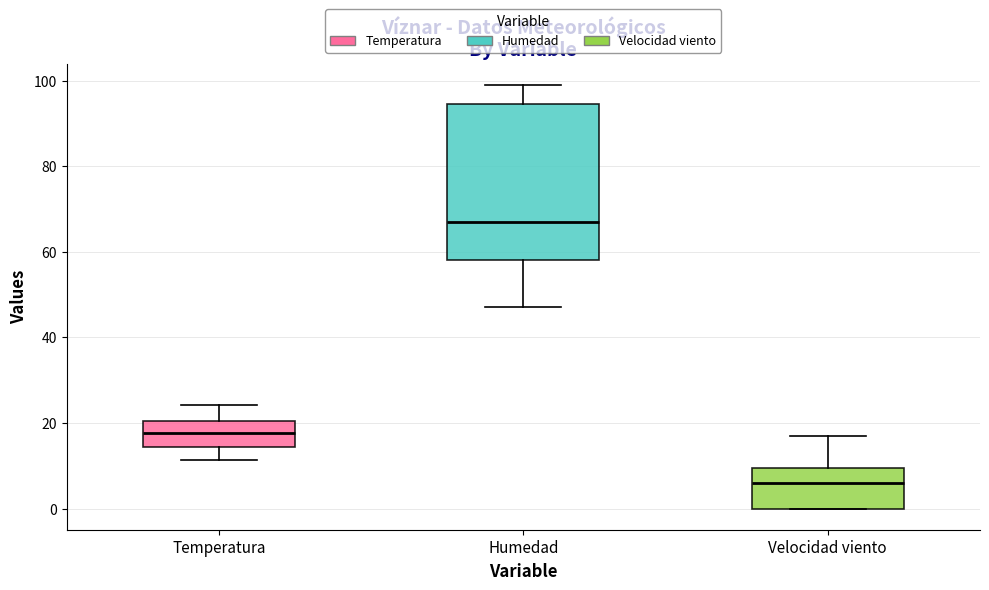

Where does the upper whisker of the box for Temperatura end on the y-axis? The values are not printed on the chart, so give them approximately, as read against the axis.

24